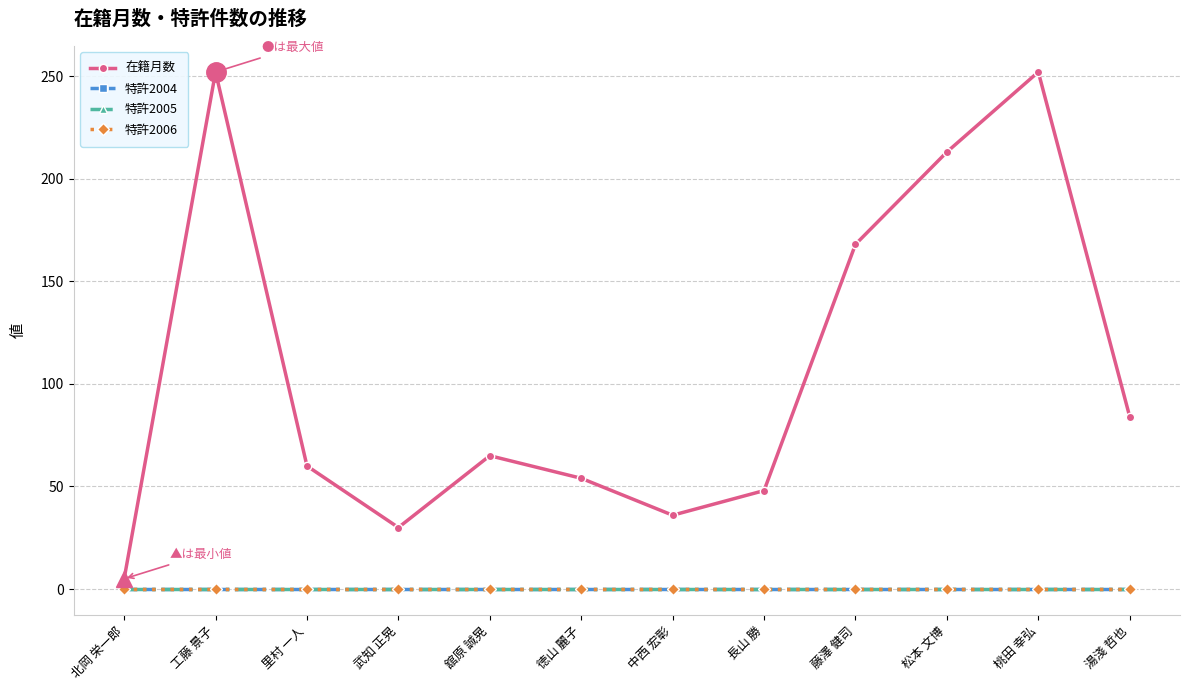

What is the minimum value for 在籍月数?

5